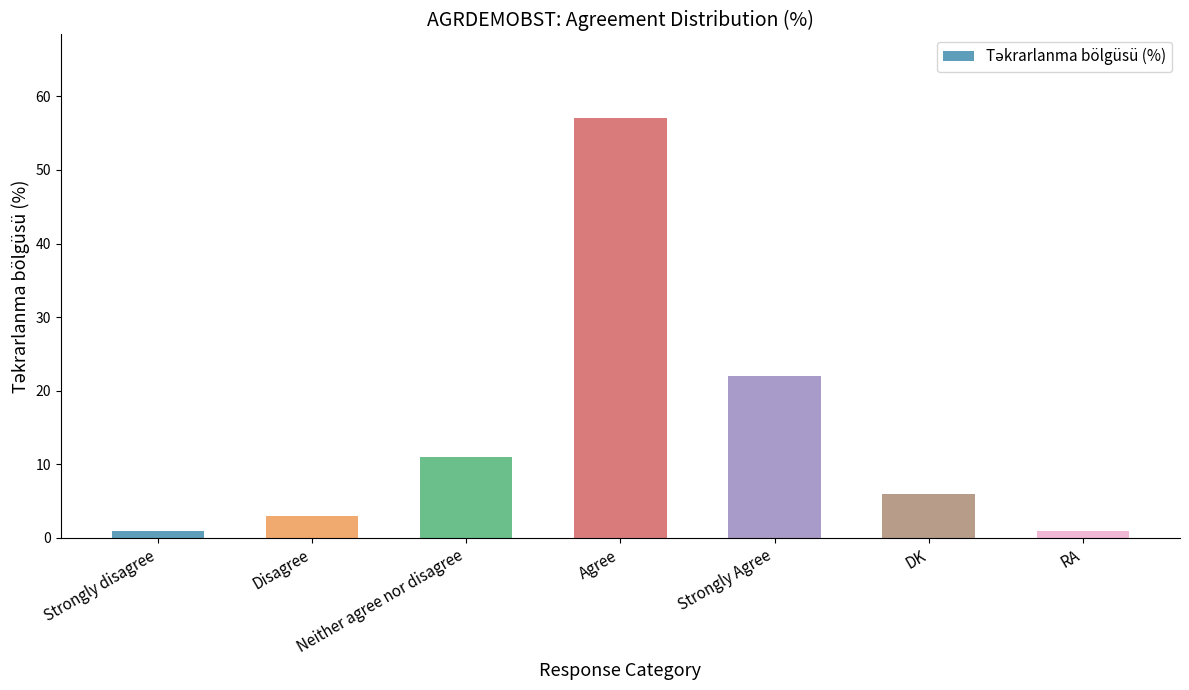

True or false: the data shows 1 at RA.

True